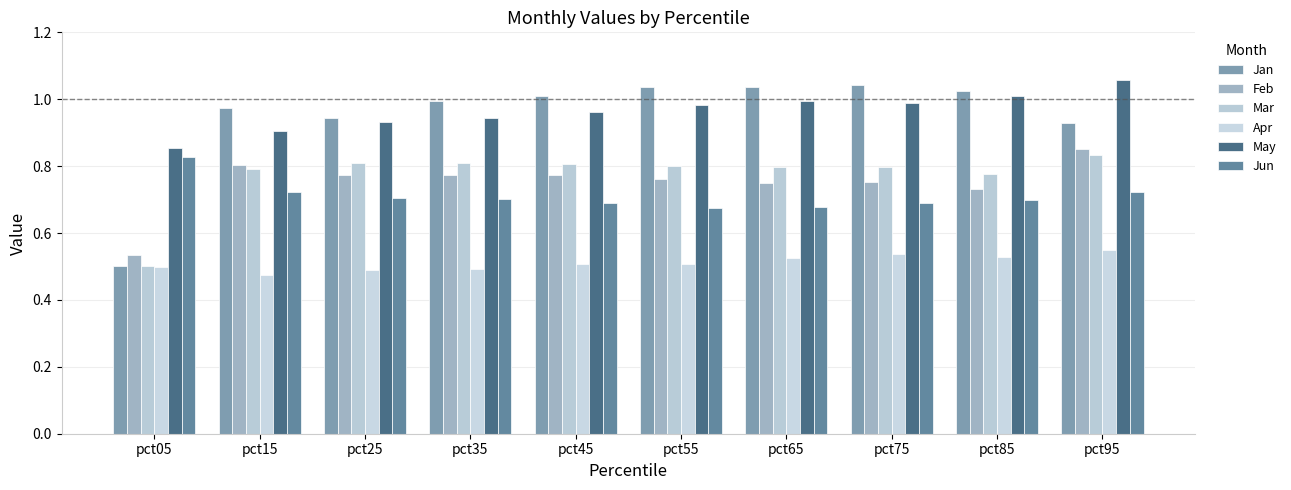

Are the bars horizontal?

No